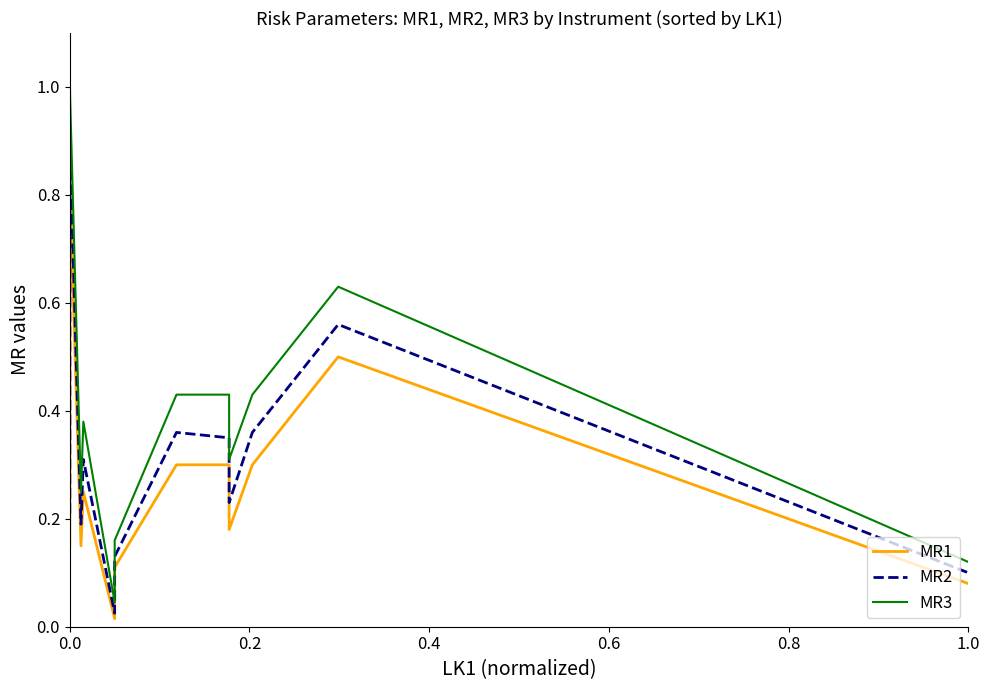

What is the highest value of the MR2 series?

0.9